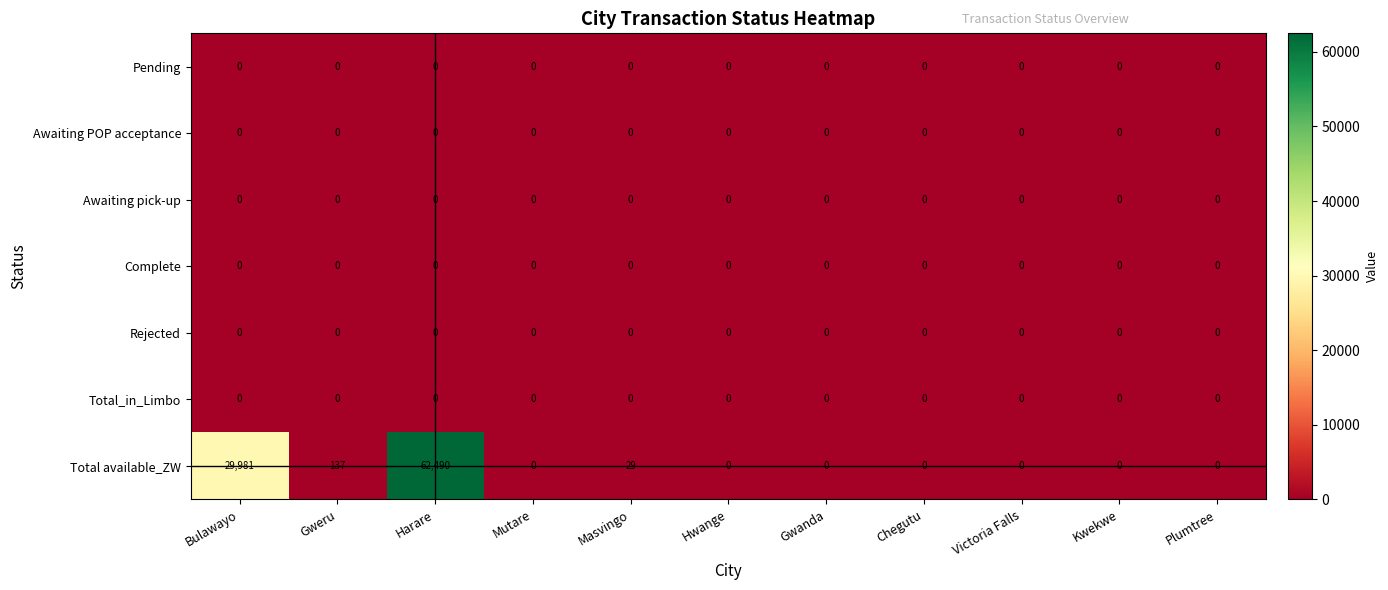

Between Harare and Kwekwe, which series saw the biggest shift?

Total available_ZW